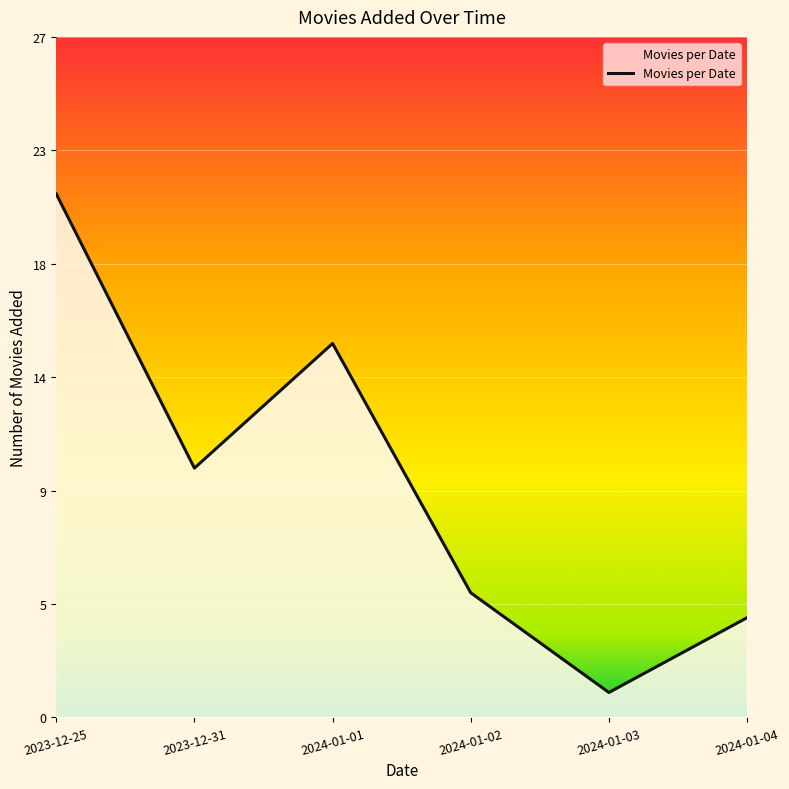

How many interior local valleys (lower than both neighbors) does the data have?

2